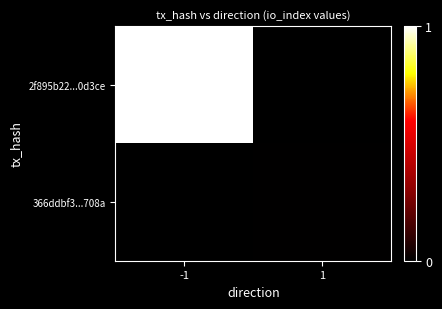

List the series in order of their peak value, lowest first.

366ddbf3...708a, 2f895b22...0d3ce